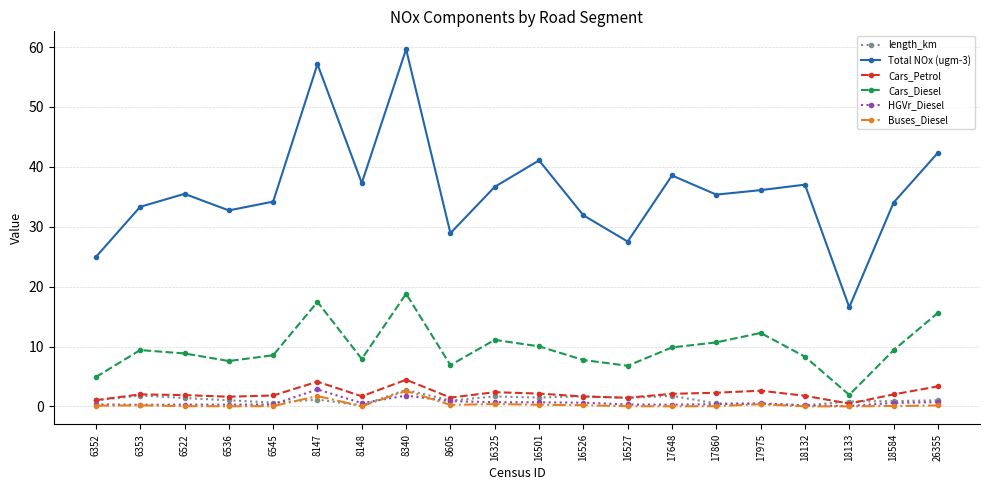

True or false: Cars_Diesel has more than 0 interior local peaks.

True